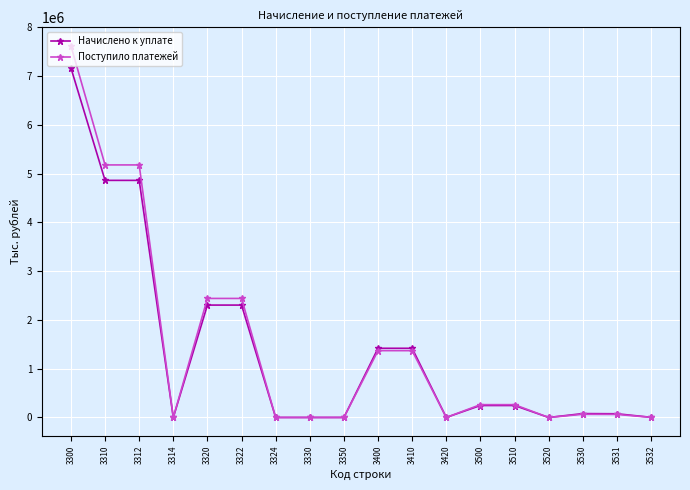

Is the value of Поступило платежей at 3510 greater than the value of Начислено к уплате at 3322?

No